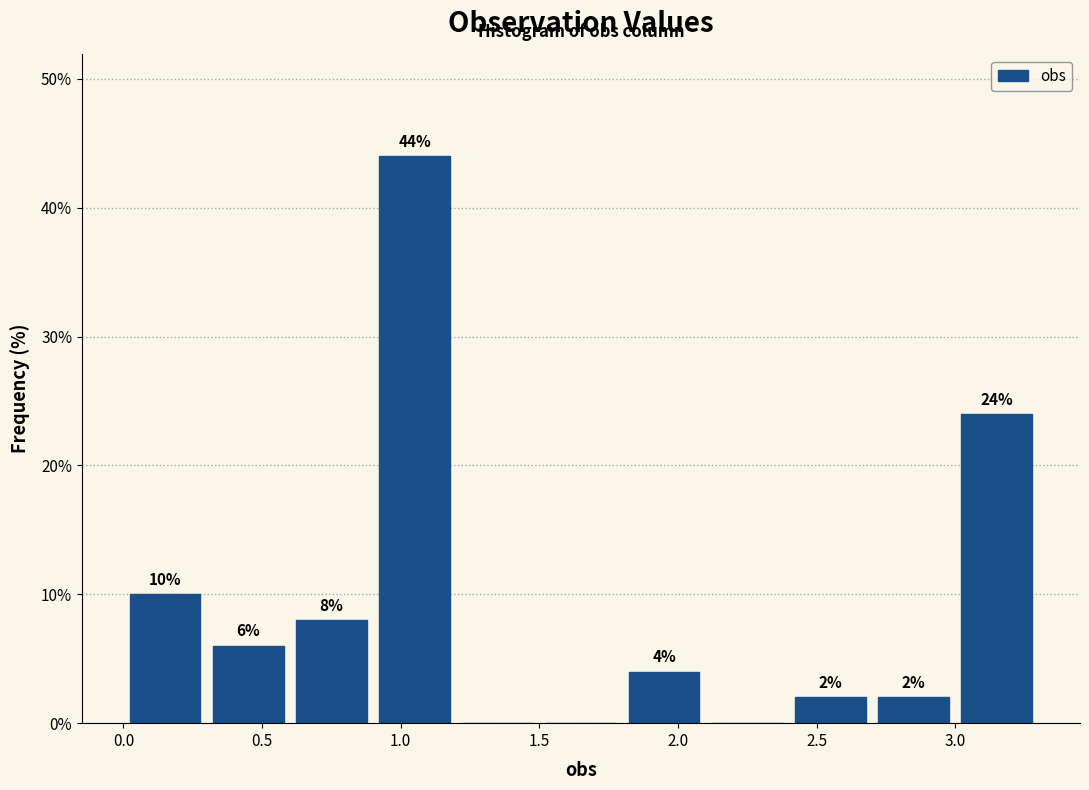

Over which range of the x-axis is the bar tallest?

0.9 to 1.2